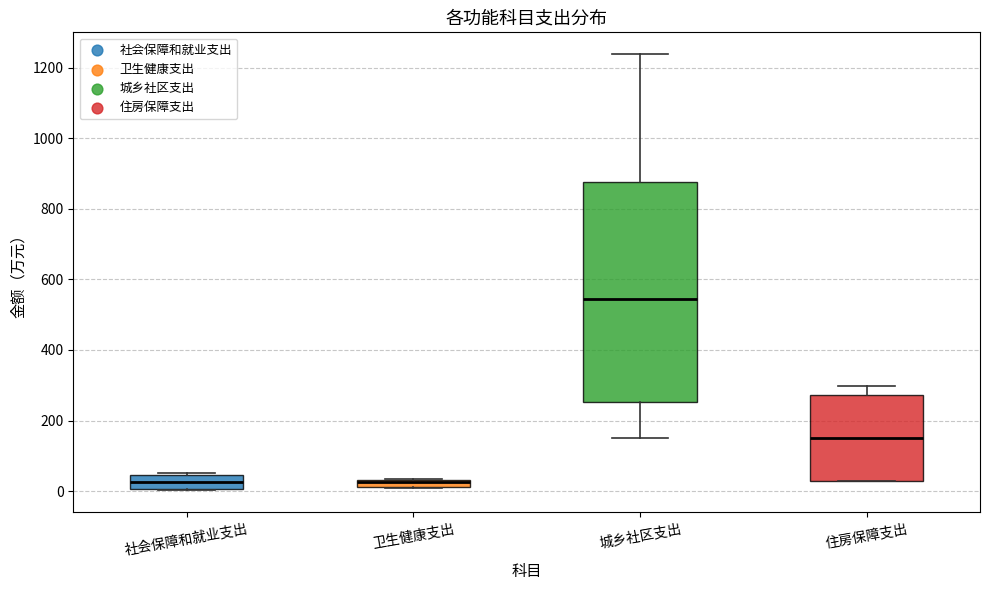

Comparing the boxes themselves (not the whiskers), which one is the tallest?

城乡社区支出